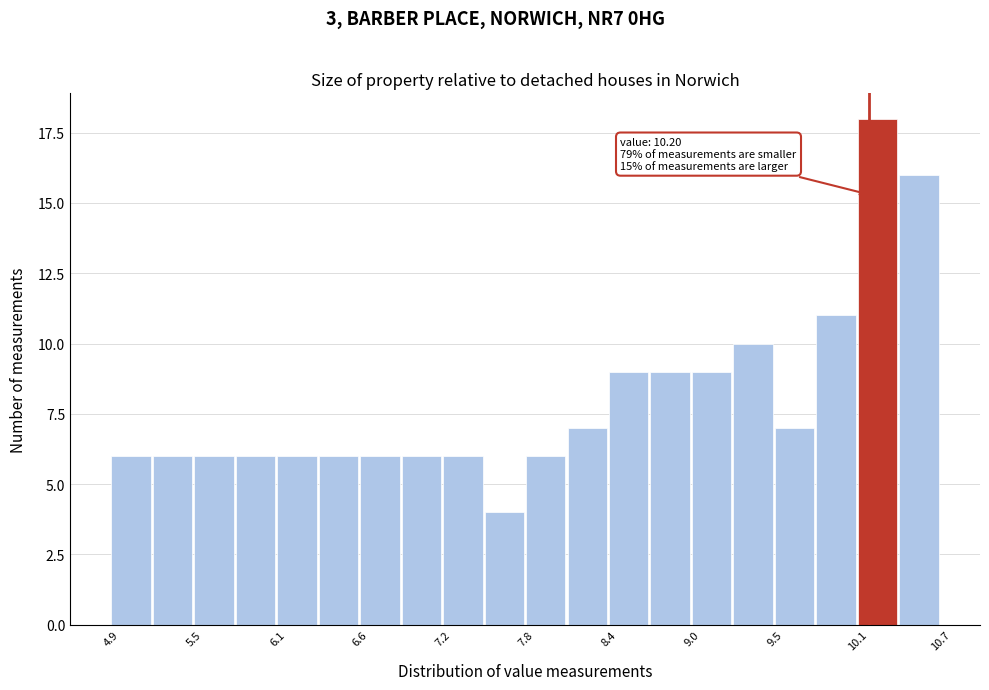

Around what value on the x-axis is the tallest bar? Give the approximate position of its centre, as read against the axis.

10.3